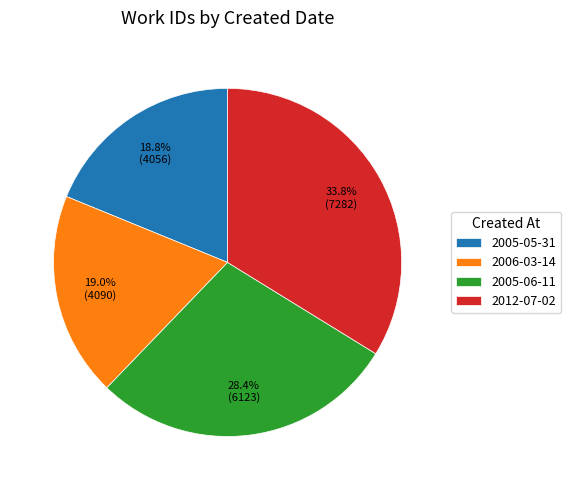

Is the sum of 2006-03-14 and 2005-06-11 greater than half?

No